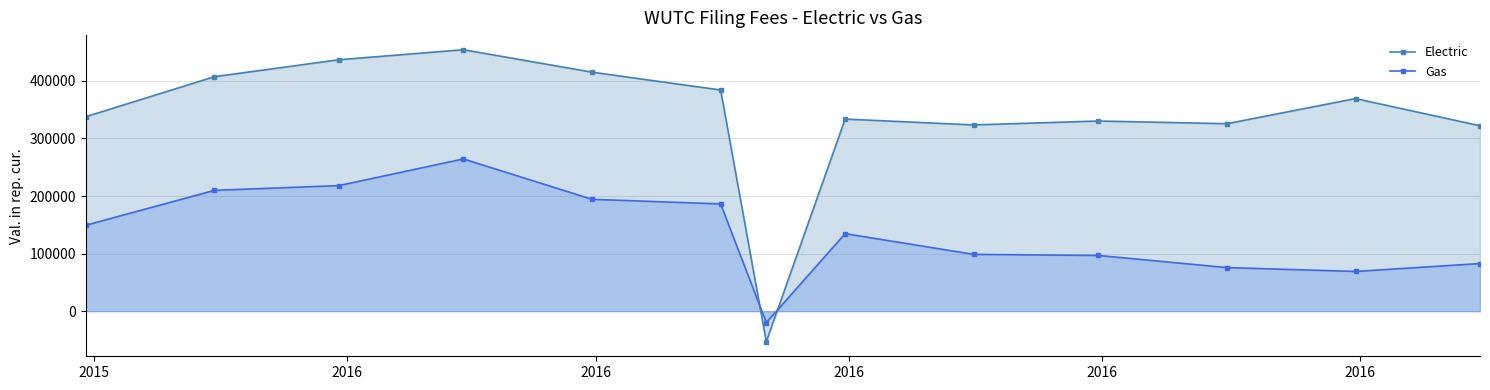

At how many categories does at least one series exceed 398057?

4